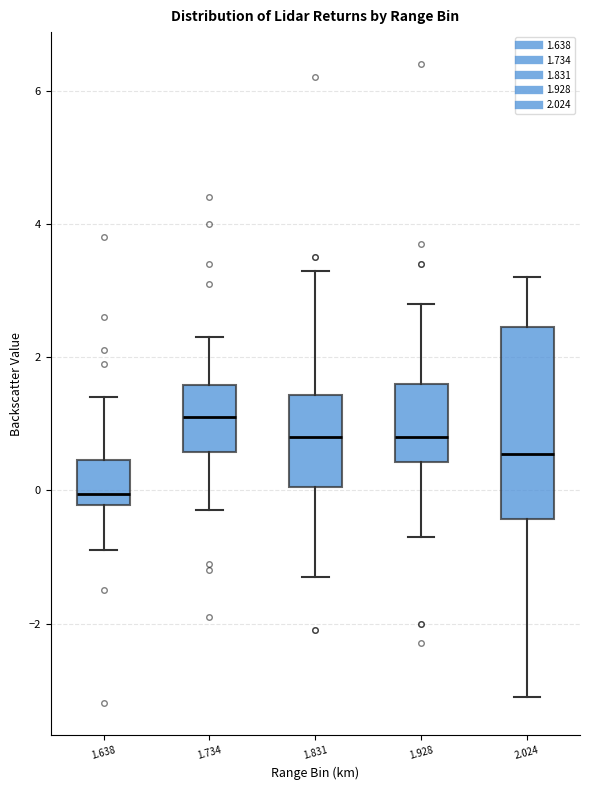

Reading left to right, transcribe this box plot: for each box, give where its median line is, the range the box spans, and where its two whiskers end, as read against the y-axis. The values are not printed on the chart, so give them approximately, as read against the axis.

1.638: median 0.0, box -0.2 to 0.4, whiskers -0.8 to 1.4
1.734: median 1.2, box 0.6 to 1.6, whiskers -0.2 to 2.4
1.831: median 0.8, box 0.0 to 1.4, whiskers -1.2 to 3.4
1.928: median 0.8, box 0.4 to 1.6, whiskers -0.6 to 2.8
2.024: median 0.6, box -0.4 to 2.4, whiskers -3.0 to 3.2